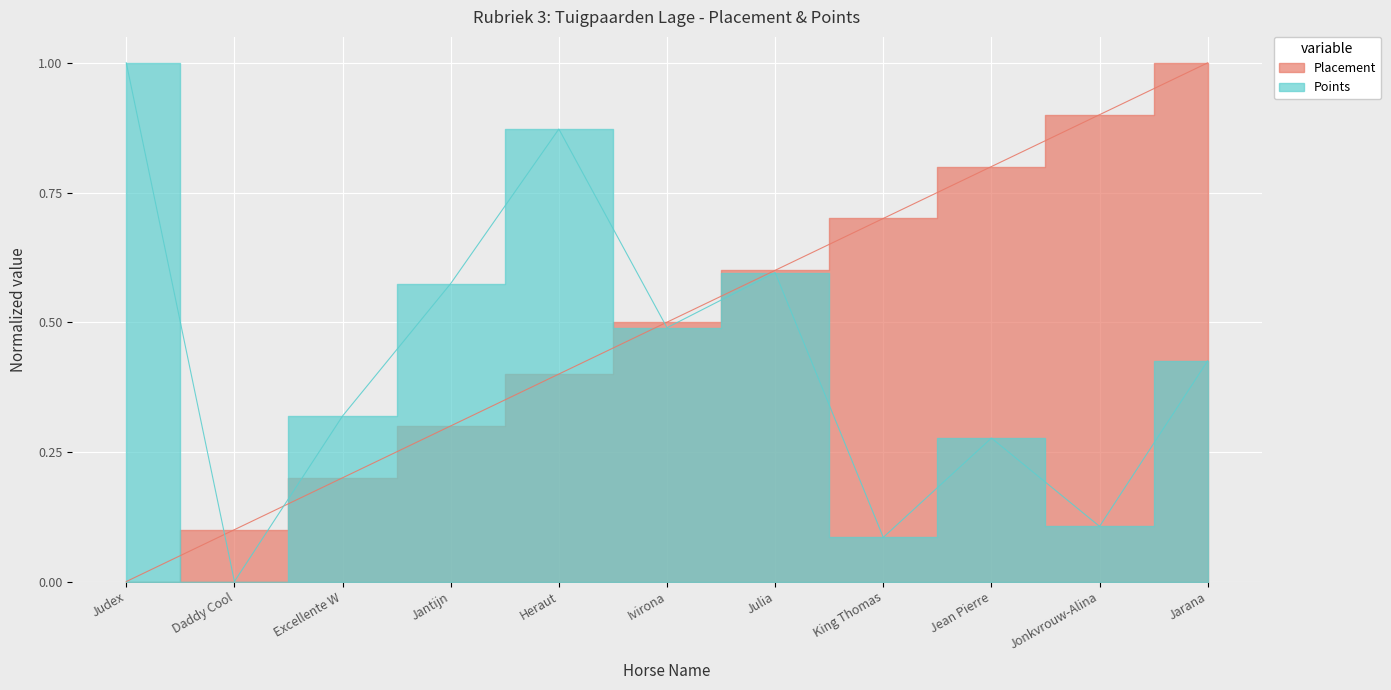

How many interior local peaks does the Points series have?

3